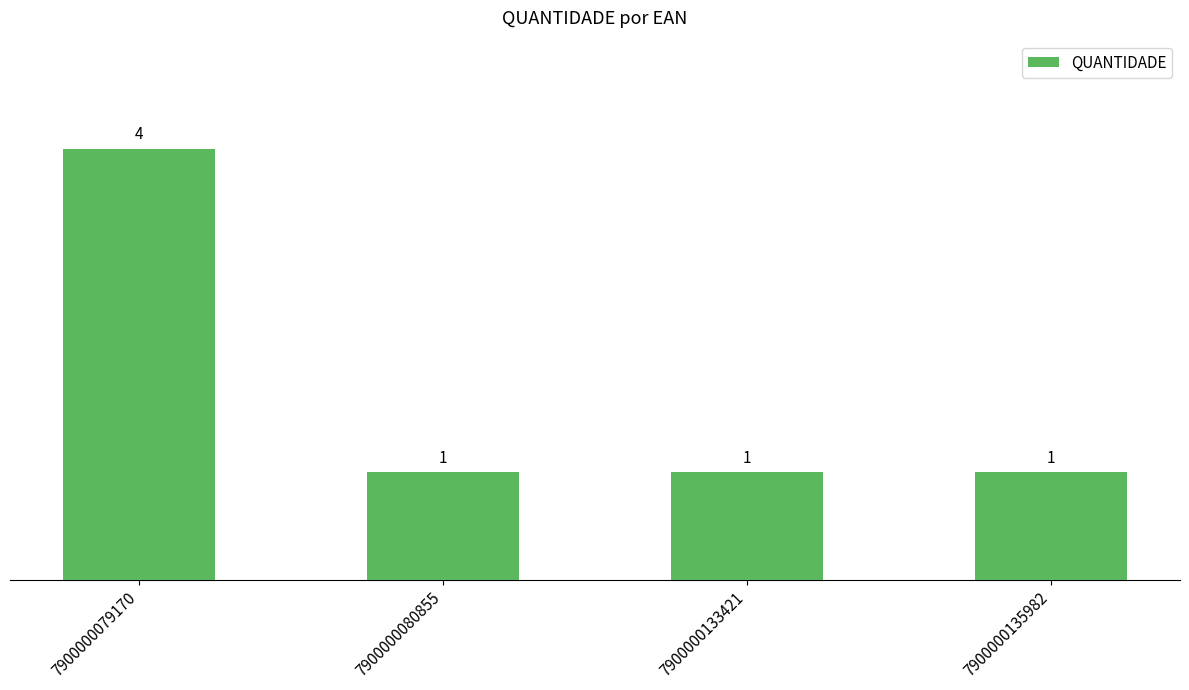

What is the change in value from 7900000079170 to 7900000133421?

-3